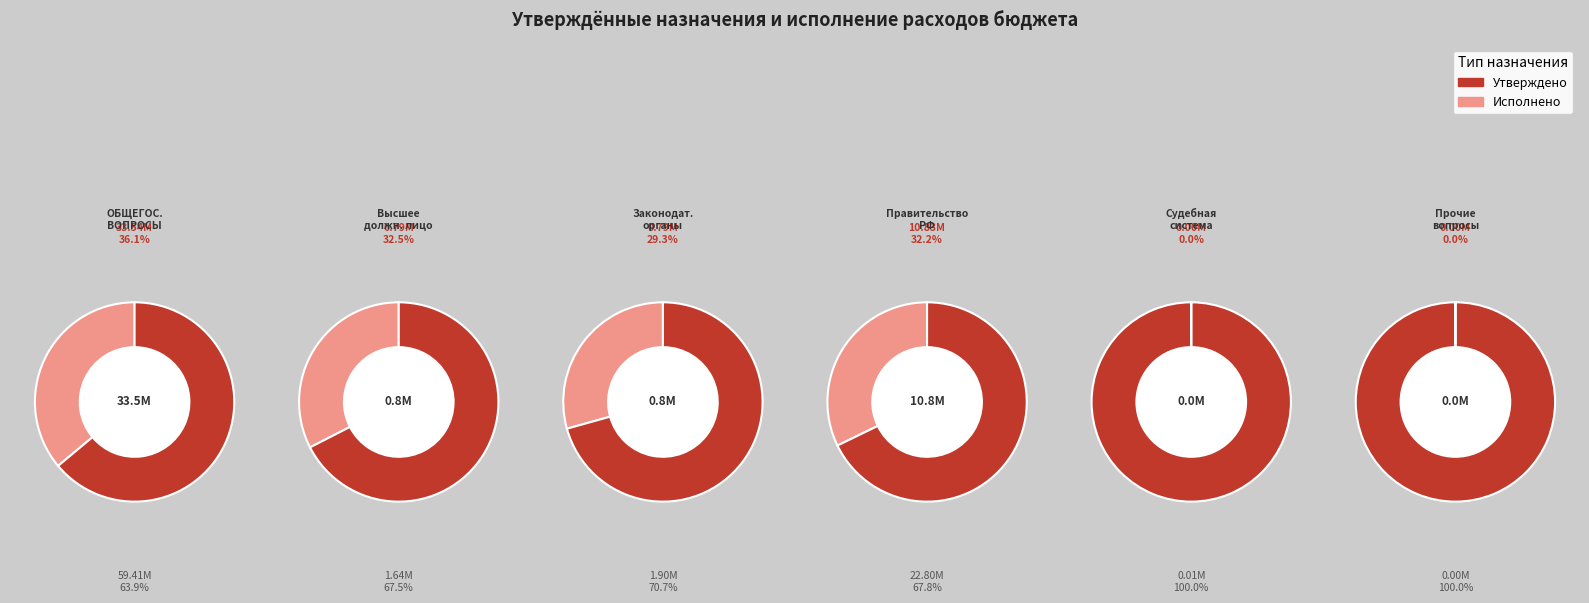

At 2, list the series in order from smallest to largest.

Исполнено, Утверждено